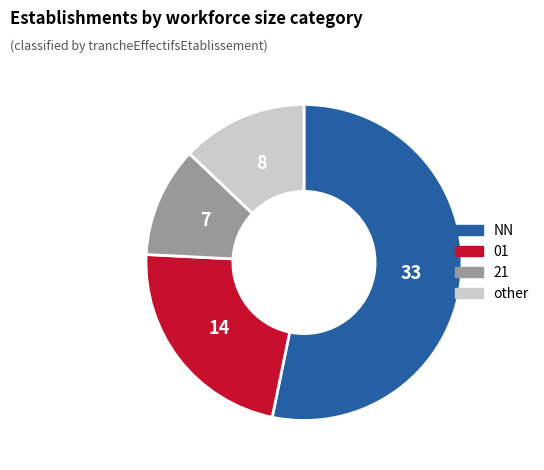

How many slices are in this pie chart?

4